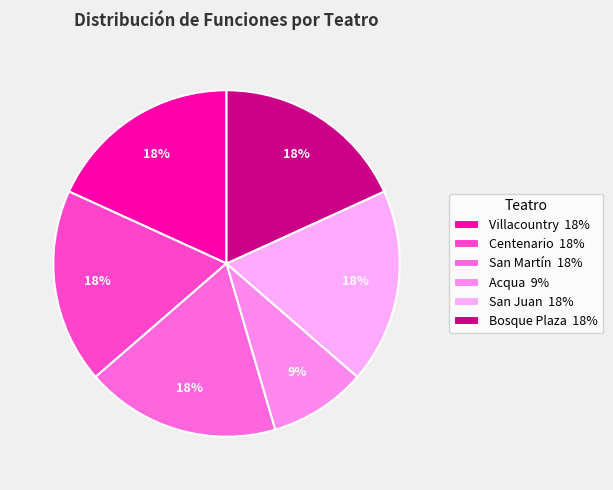

What is the ratio of the value at Bosque Plaza to the value at Centenario?

1.0